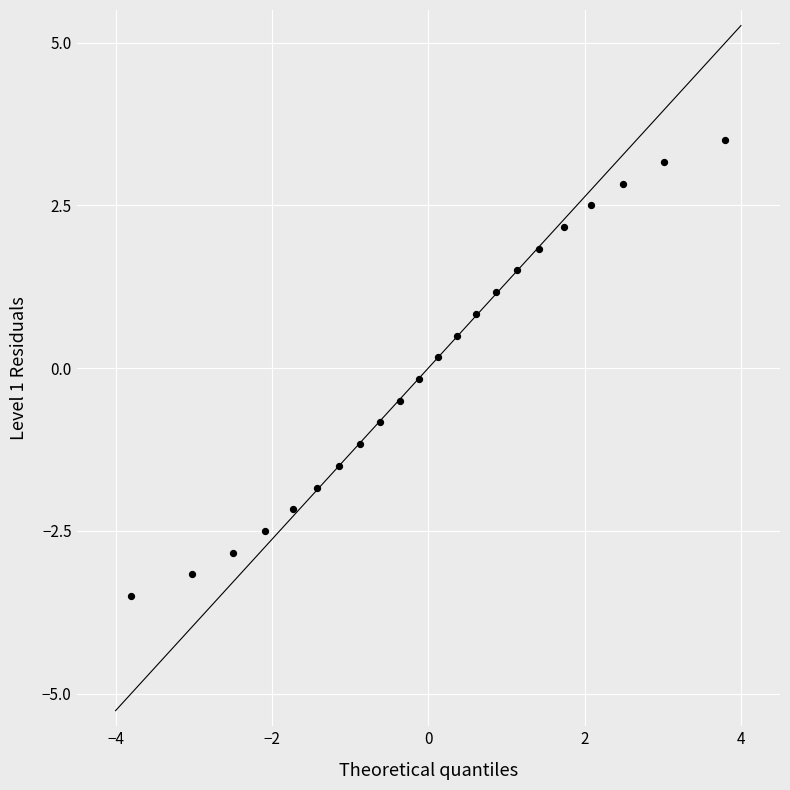

What is the range of X values (max minus min)?

7.6